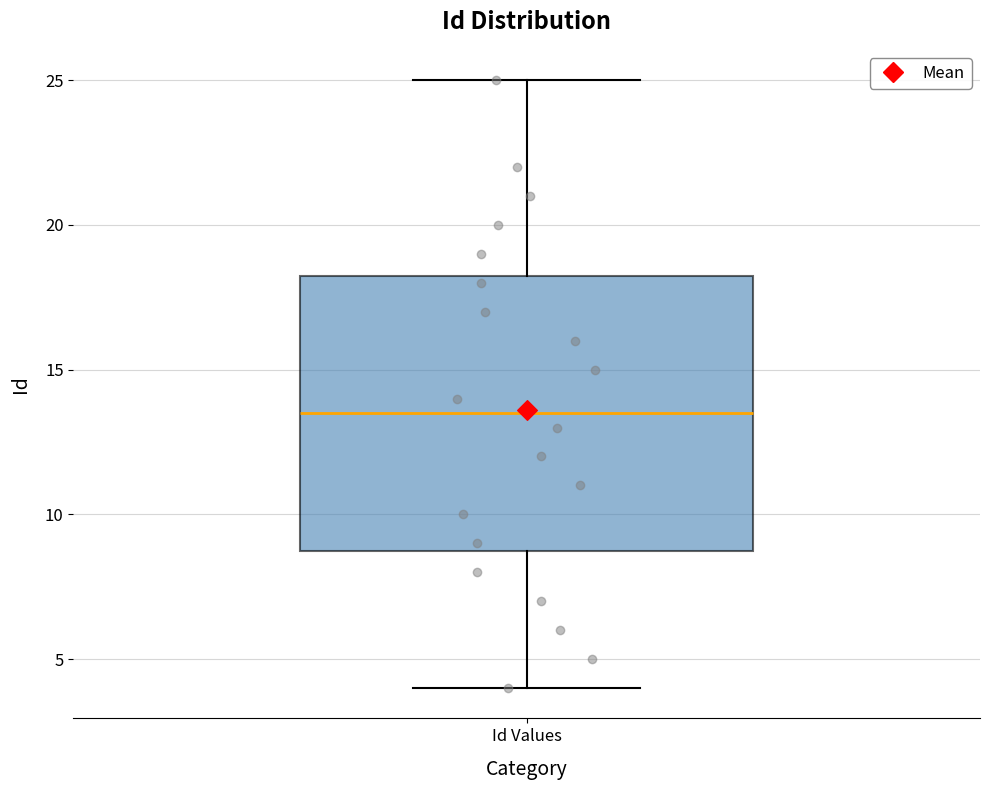

Transcribe this box plot: give where the median line is, the range the box spans, and where the two whiskers end, as read against the y-axis. The values are not printed on the chart, so give them approximately, as read against the axis.

median 13.5, box 9.0 to 18.5, whiskers 4.0 to 25.0